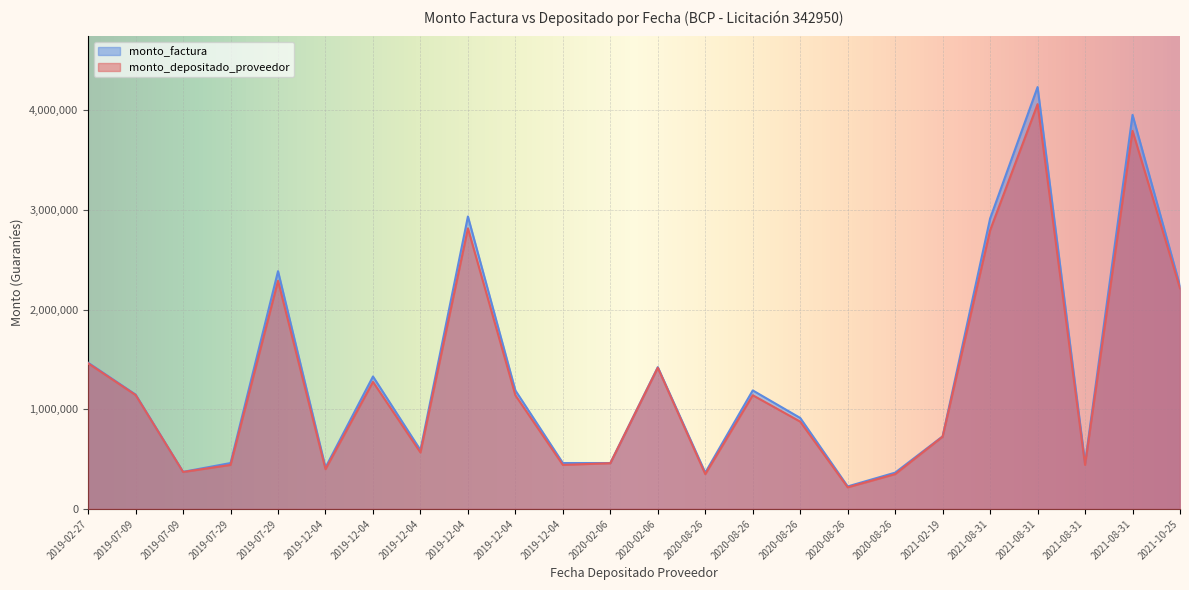

What is the difference between the maximum and minimum values in the monto_depositado_proveedor series?

3842464